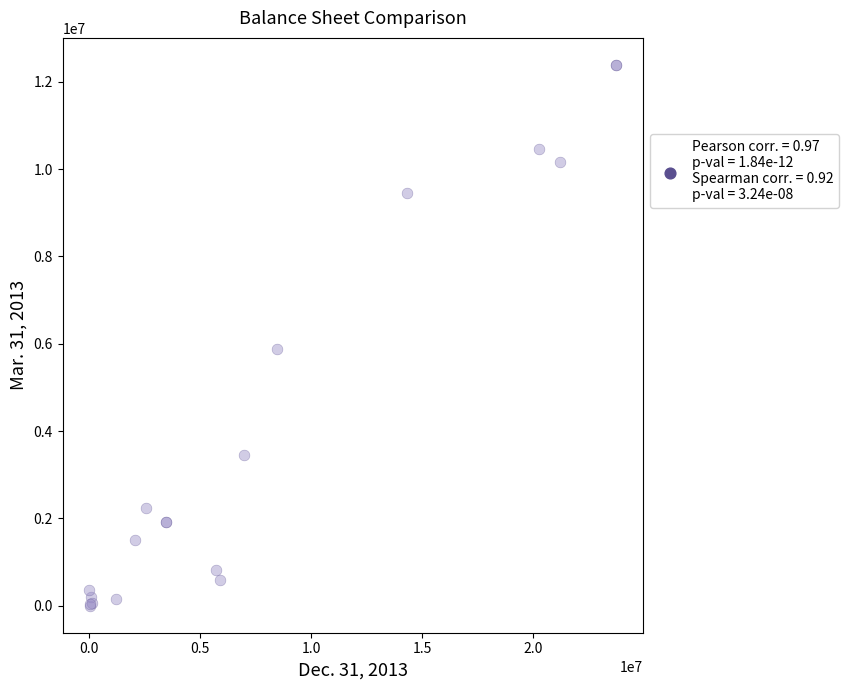

What Y value in the scatter plot is closest to 6193920?

5879165